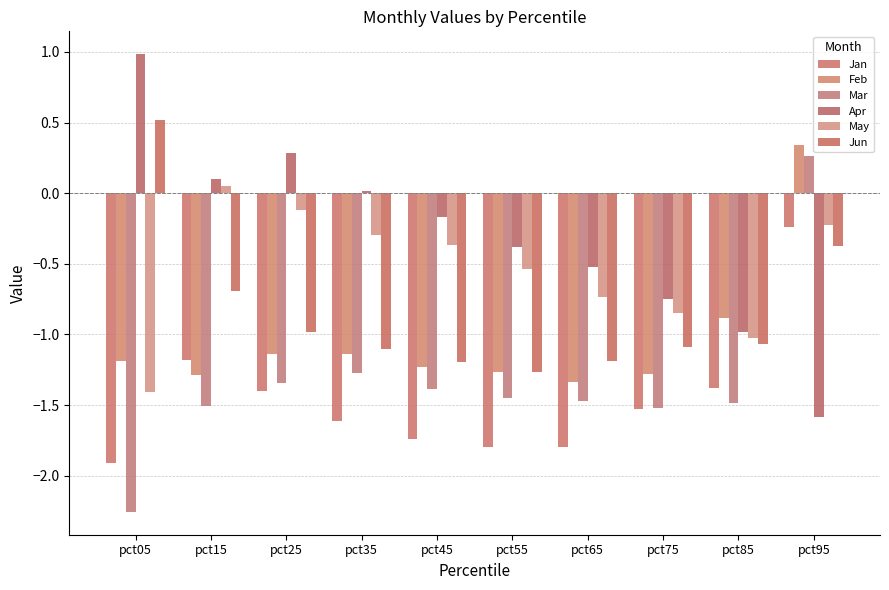

The value of Jun at pct55 is -1.3. True or false?

True